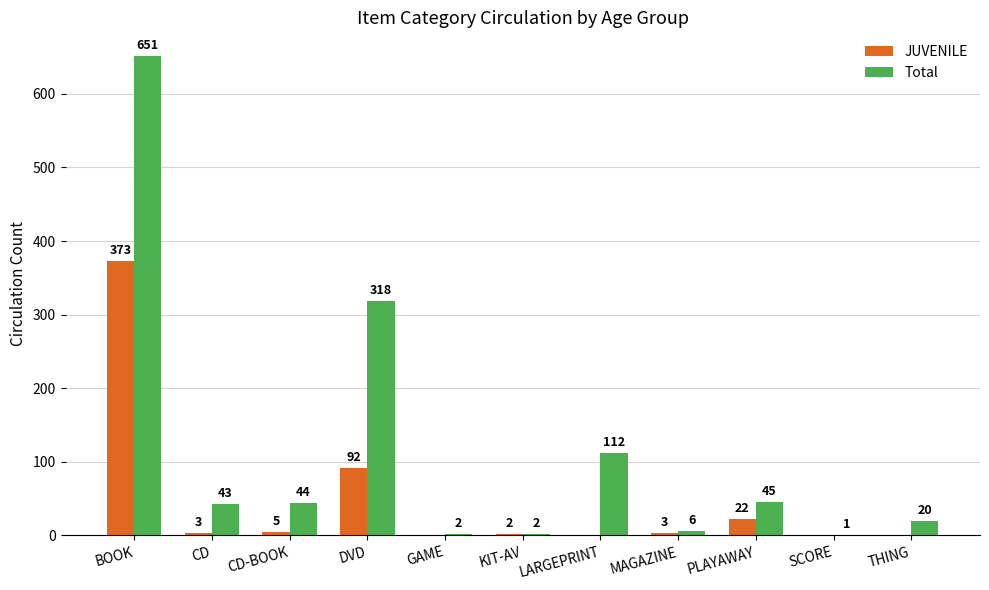

Which series has the largest total across all categories?

Total